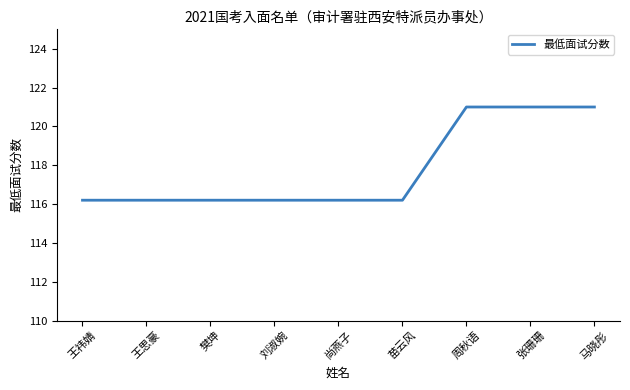

Approximately how many times larger is the value at 王祎婧 compared to 苗云风?

1.0